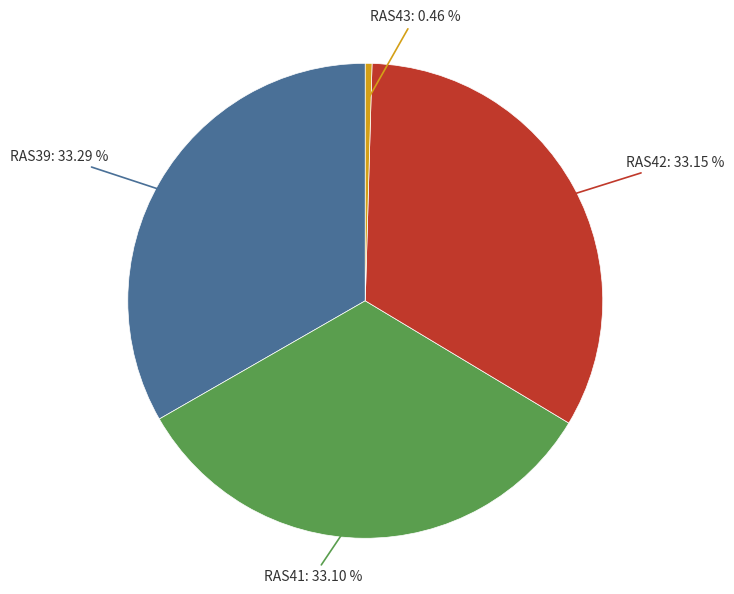

Is there any slice that represents more than half of the pie?

No